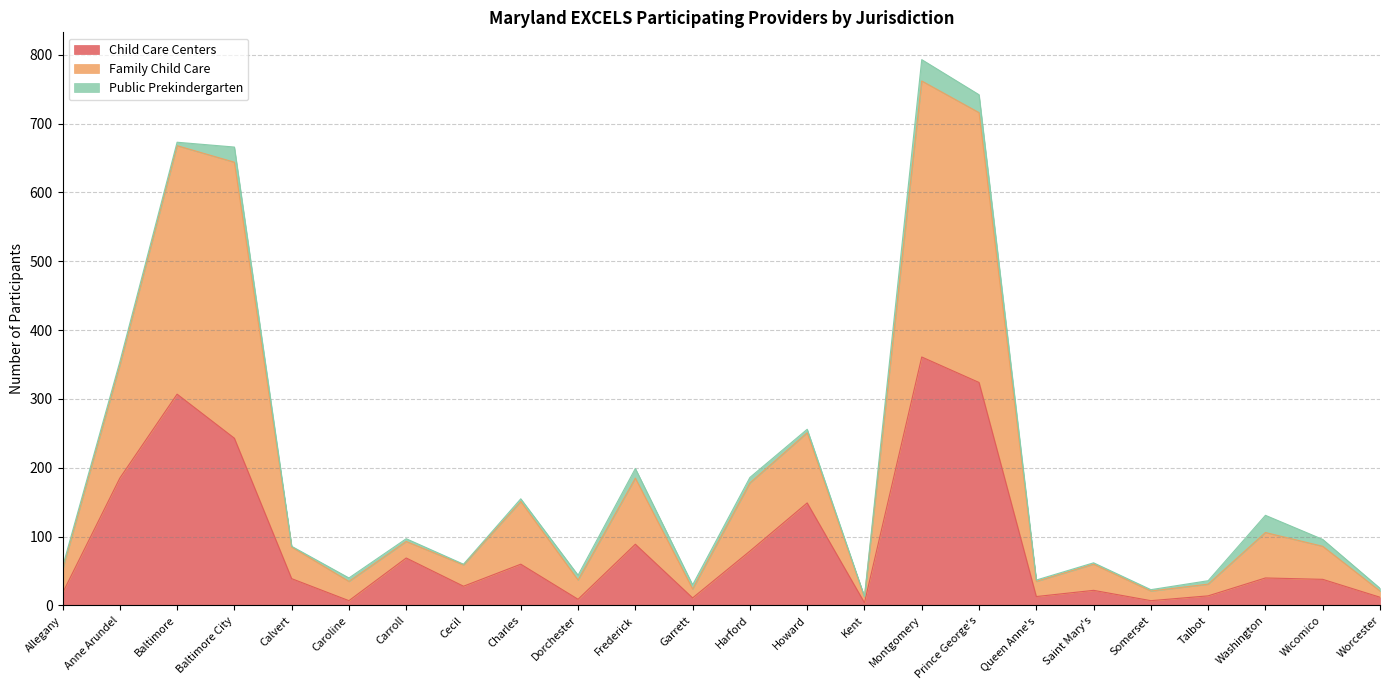

At which label does Child Care Centers first exceed 39?

Anne Arundel